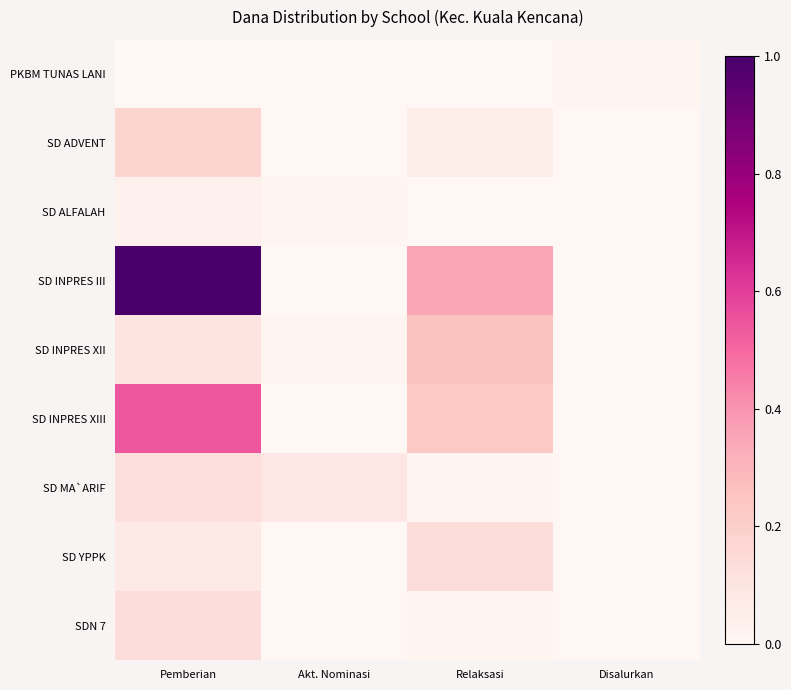

Which category has the lowest value across all series?

Pemberian